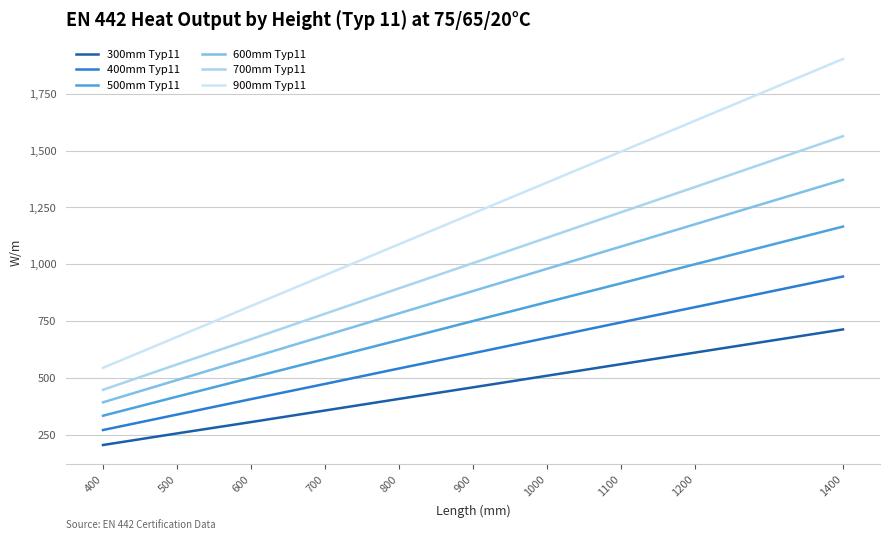

Is this an area chart (filled region under the line)?

No